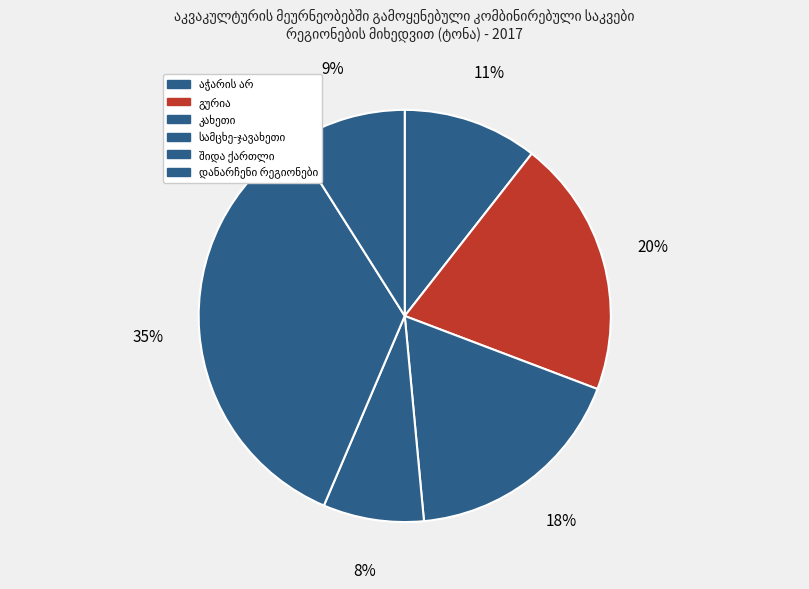

Count the number of slices in the pie.

6